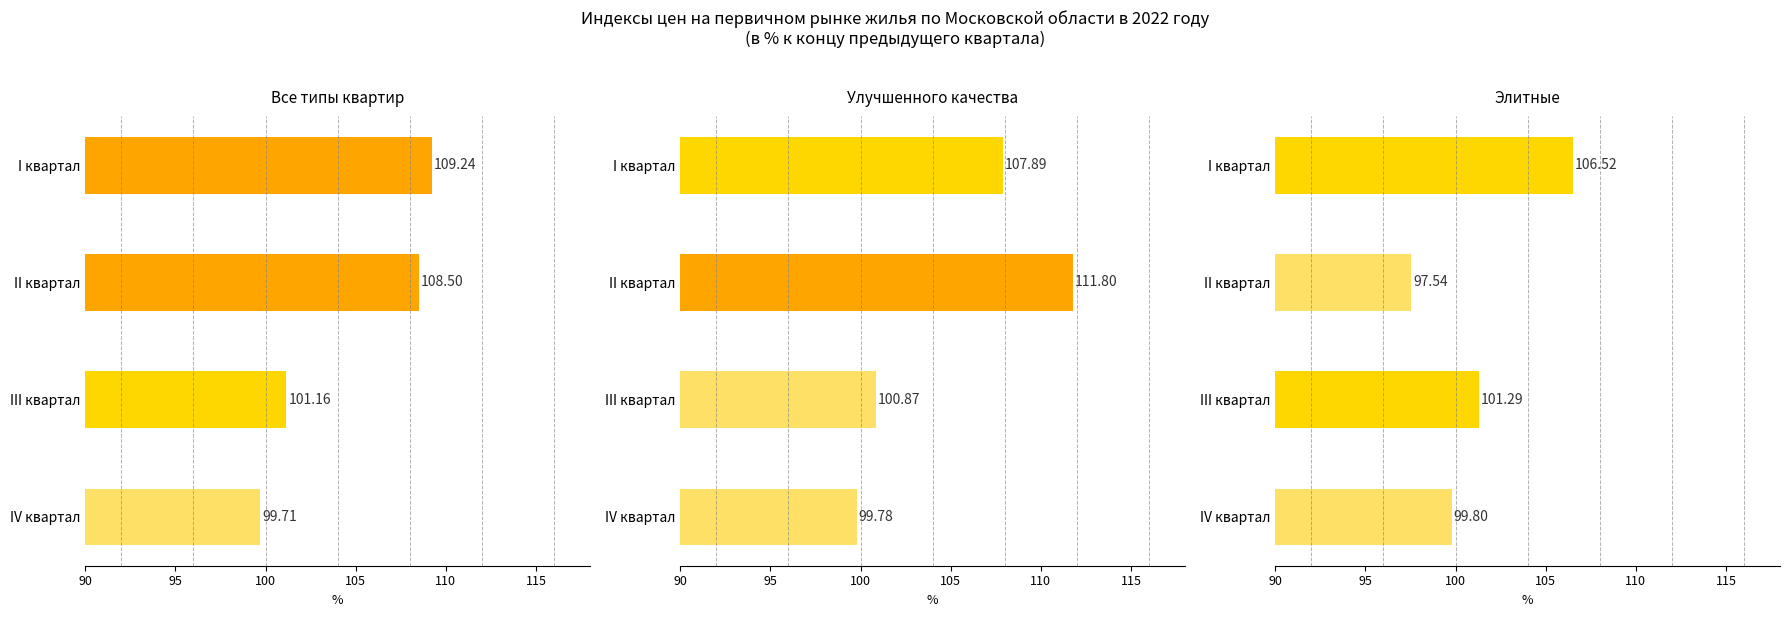

How many bars are there in each group?

3